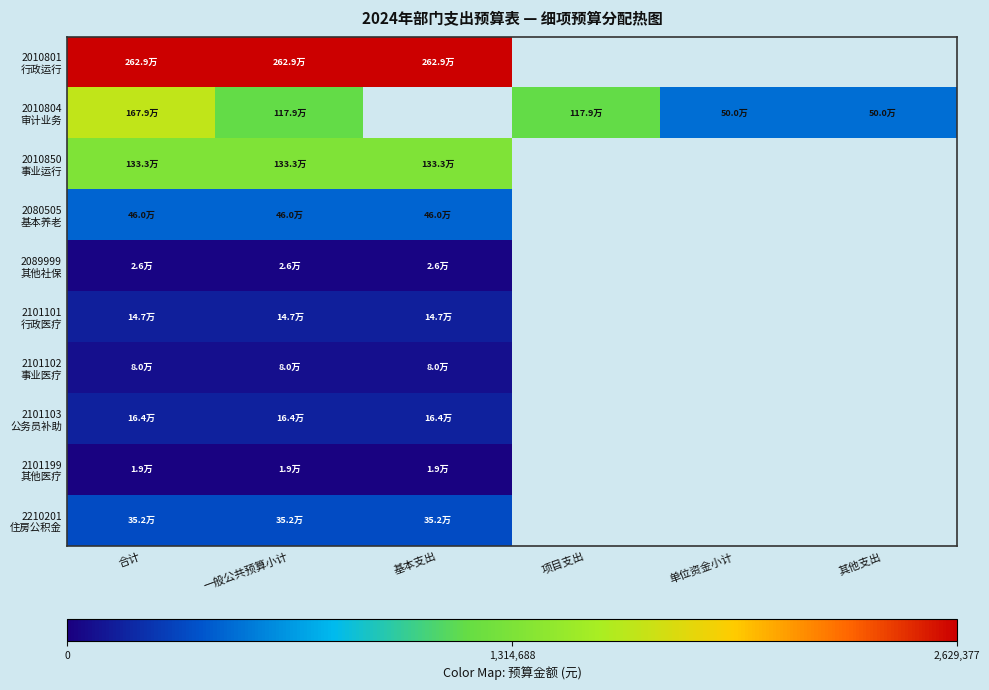

Which series has the largest range (max minus min)?

2010804 审计业务